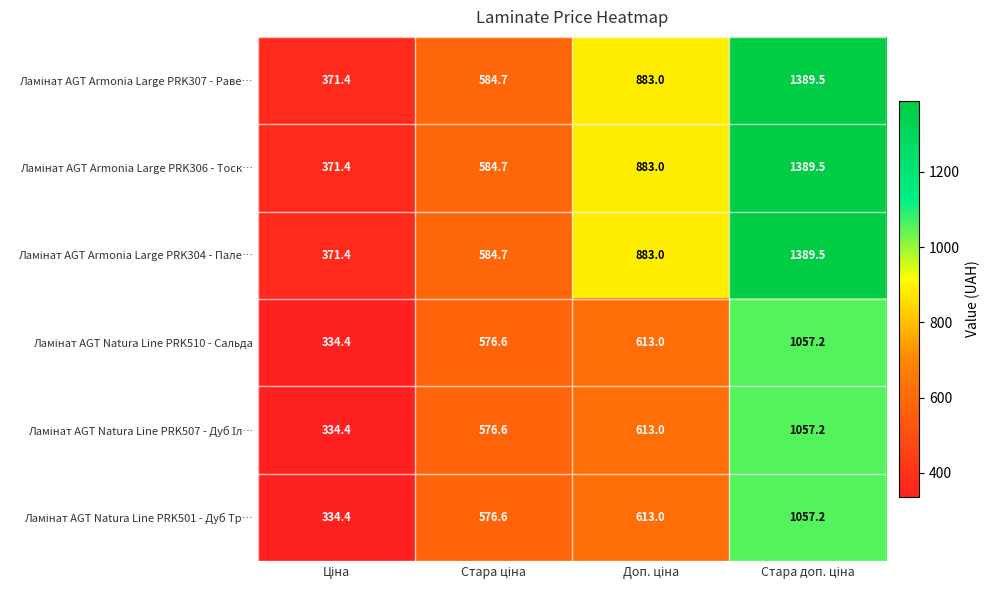

What is the smallest value displayed?

334.4